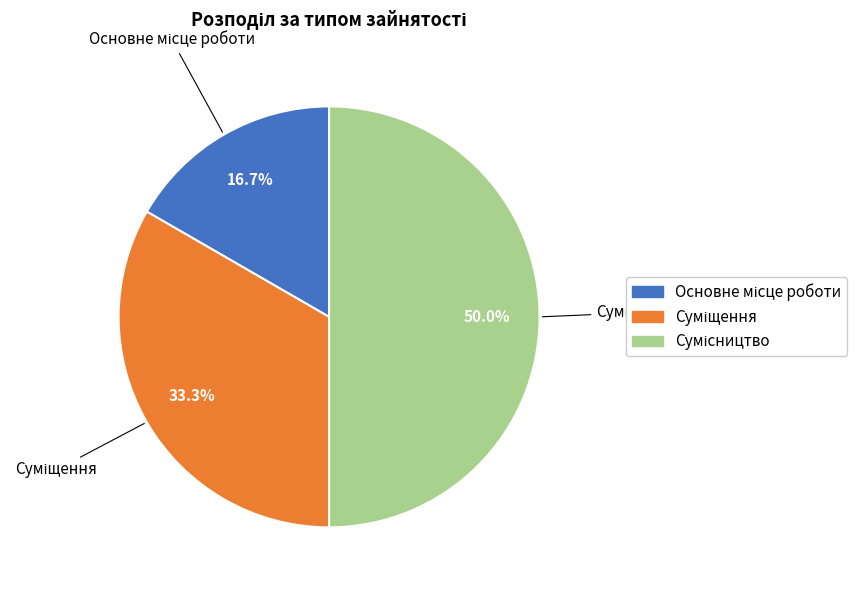

What percentage is the Сумісництво slice, to the nearest percent?

50%